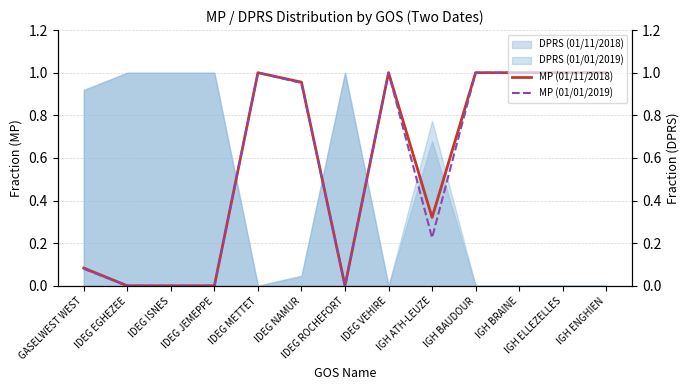

The MP (01/01/2019) series shows 0.0 at IDEG ROCHEFORT. True or false?

True